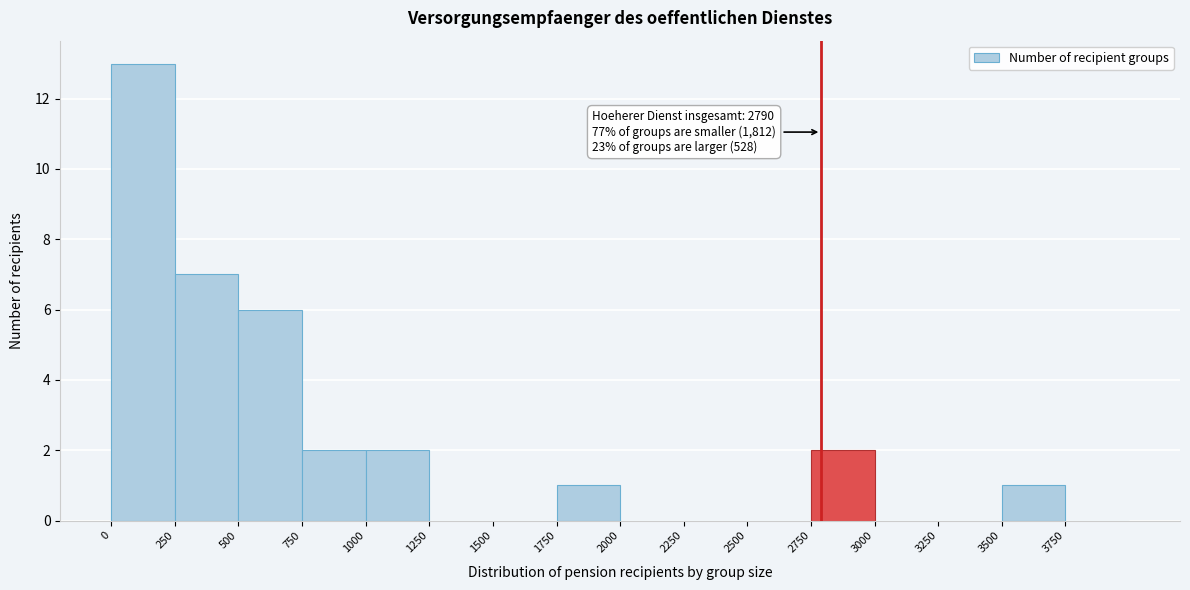

Which range on the x-axis has the tallest bar?

0 to 250